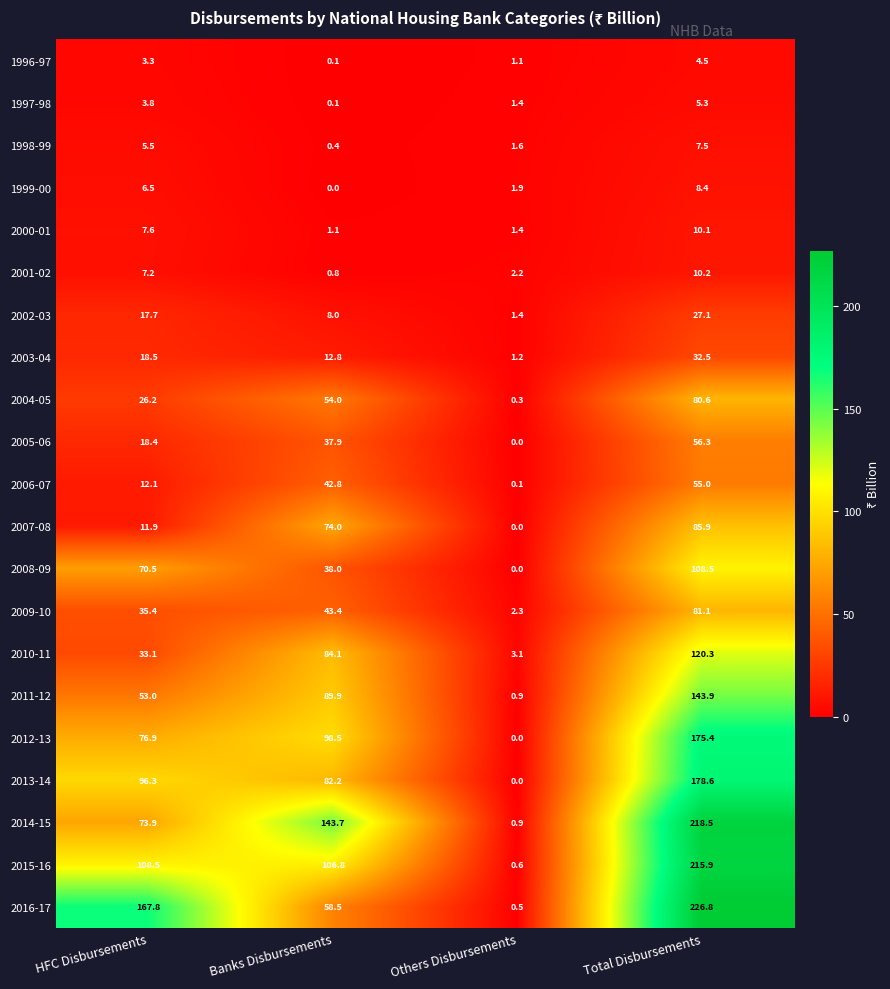

How many data points does each series have?

4